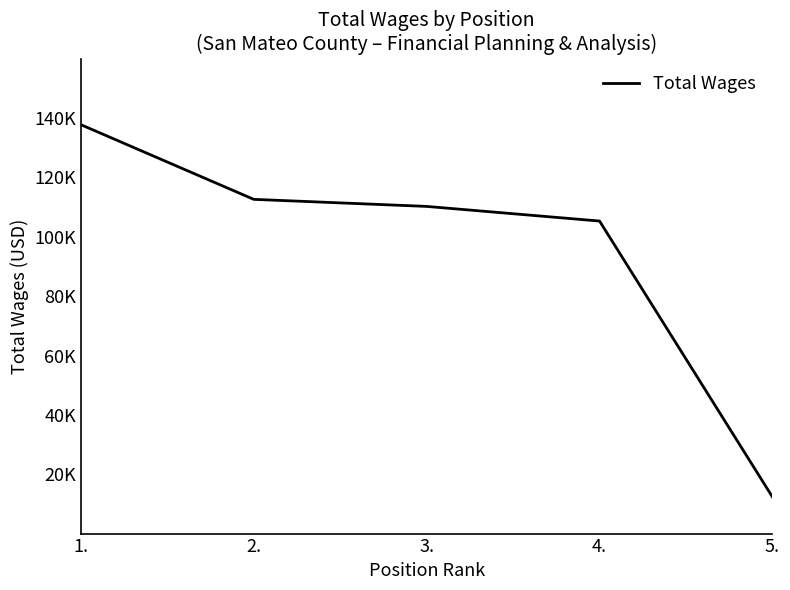

What is the ratio of the value at 4. to the value at 3.?

1.0